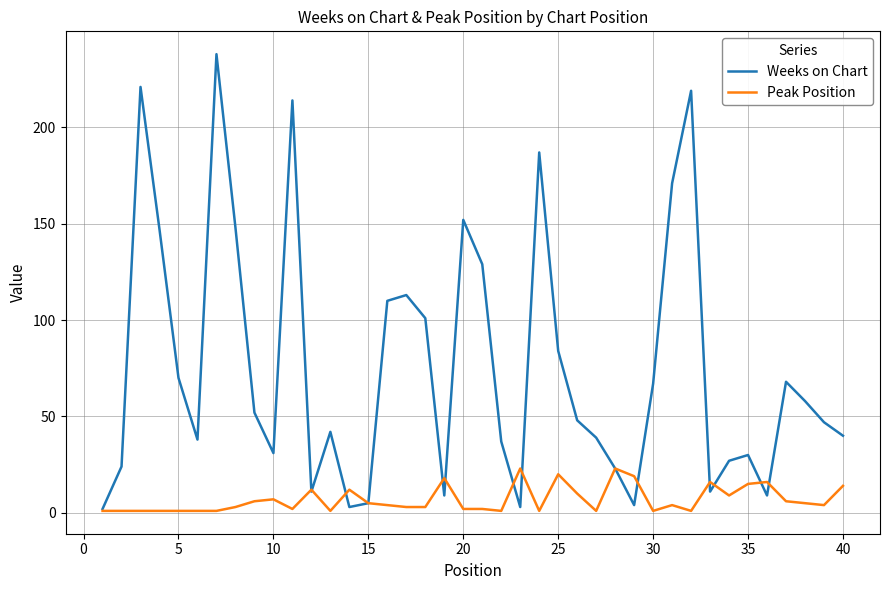

Which series has the largest range (max minus min)?

Weeks on Chart